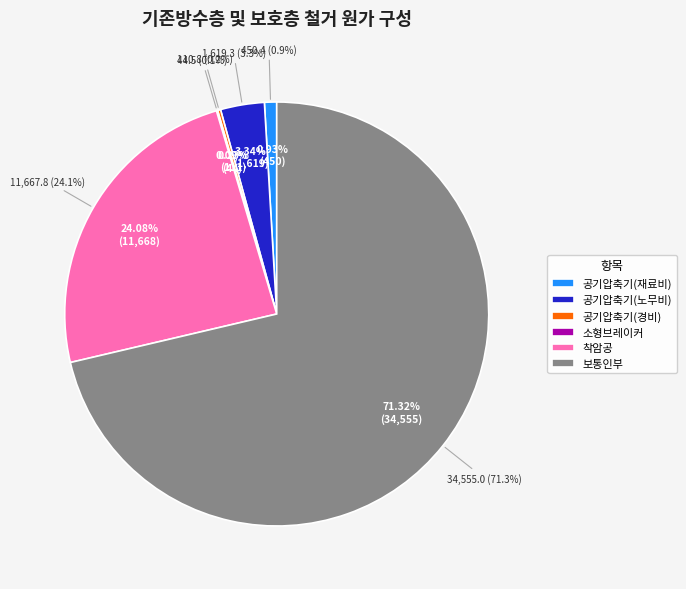

What percentage is the 공기압축기(재료비) slice, to the nearest percent?

1%